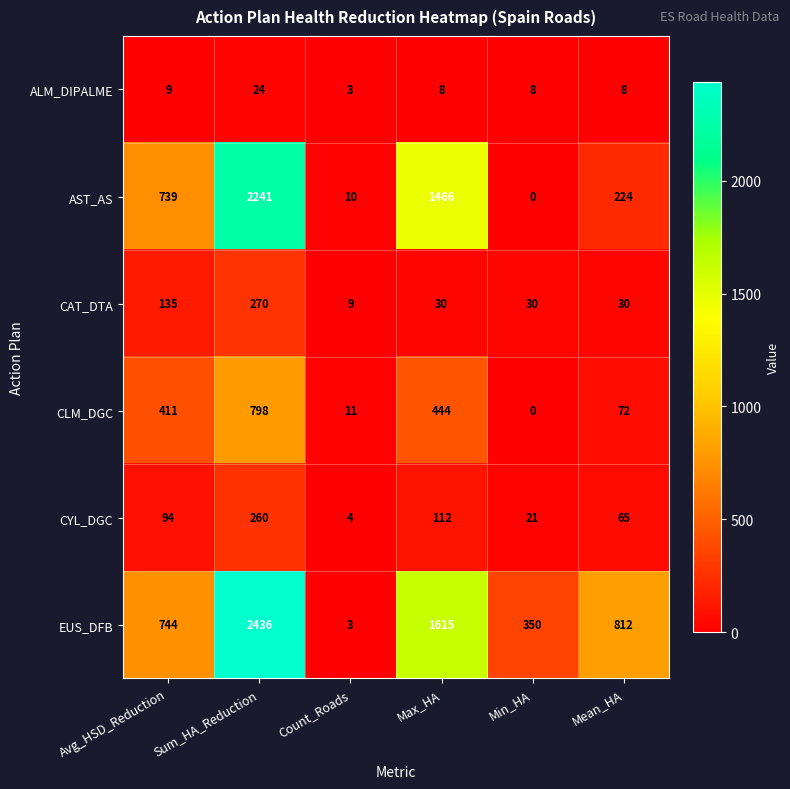

What is the minimum value for CAT_DTA?

9